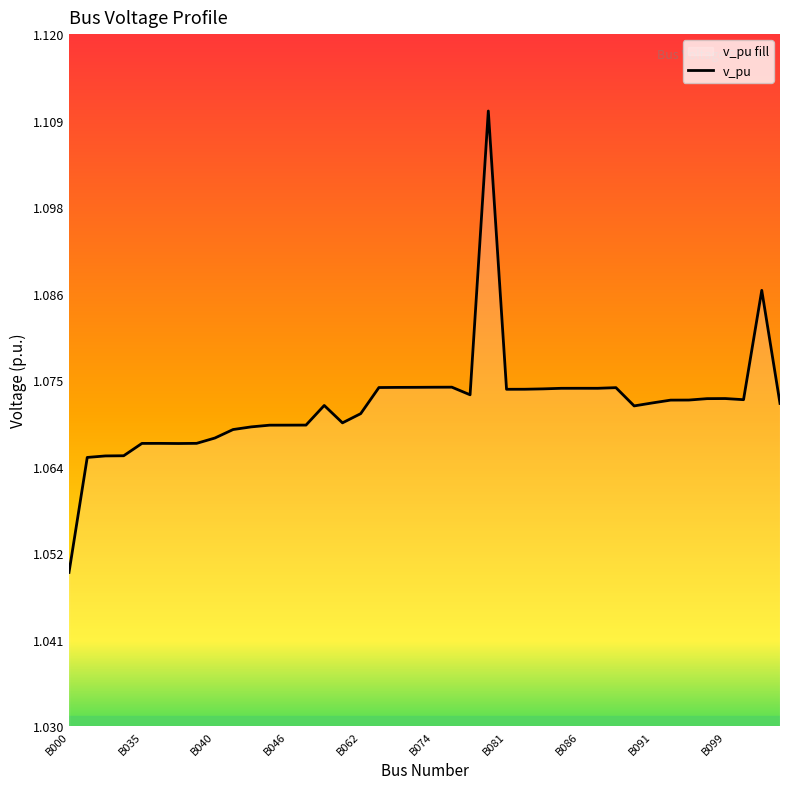

At which category does the chart reach its minimum across all series?

B000